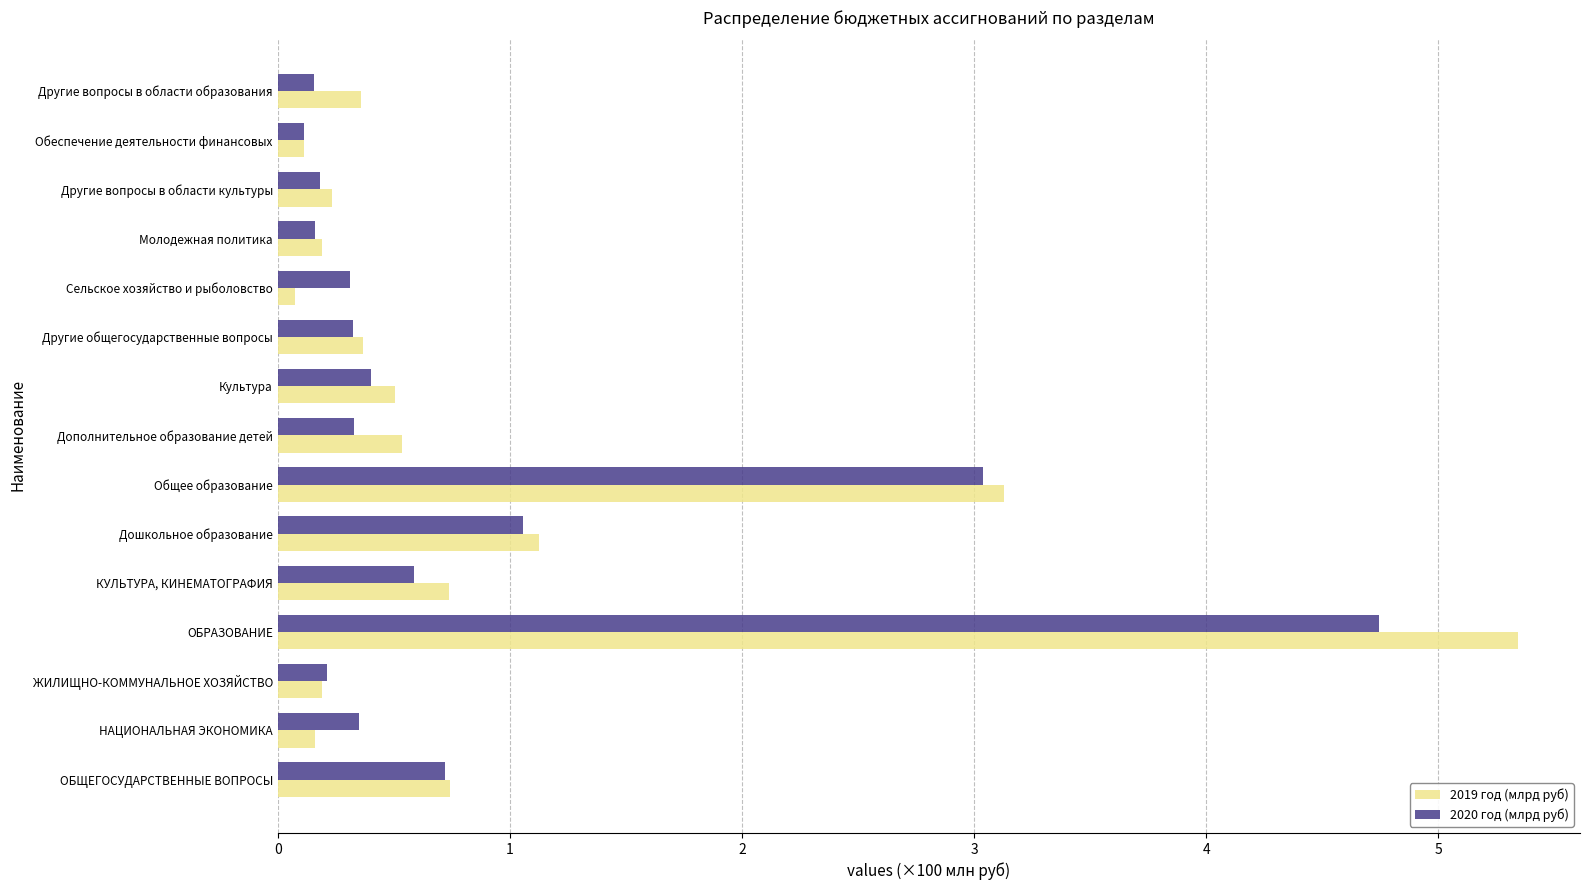

What is the greatest value displayed?

5.3